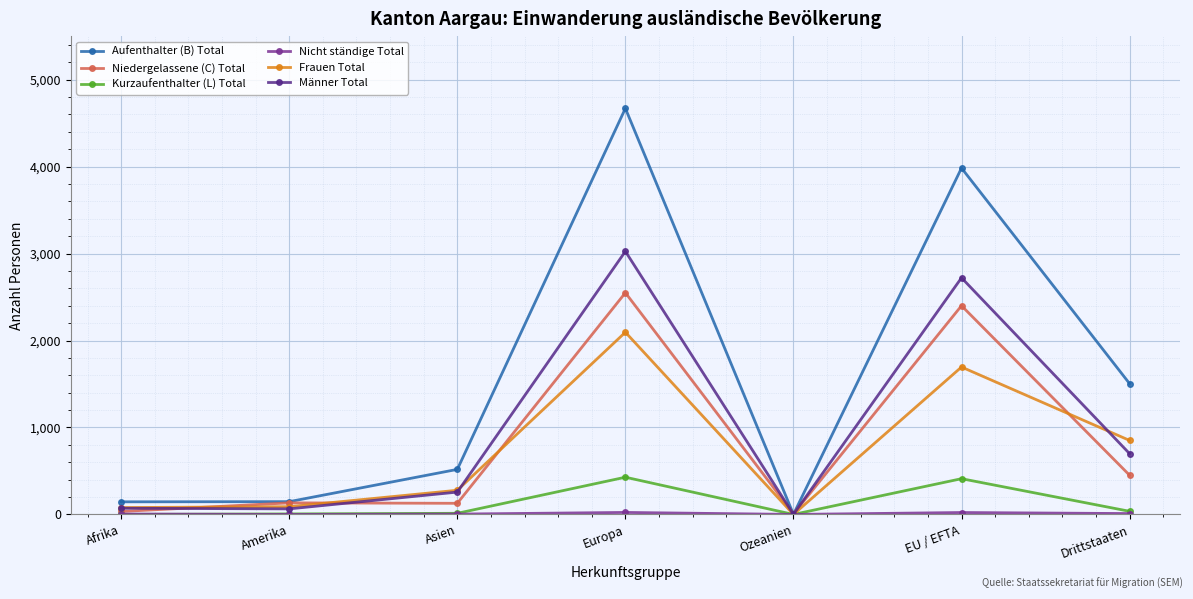

What is the highest value of the Kurzaufenthalter (L) Total series?

428